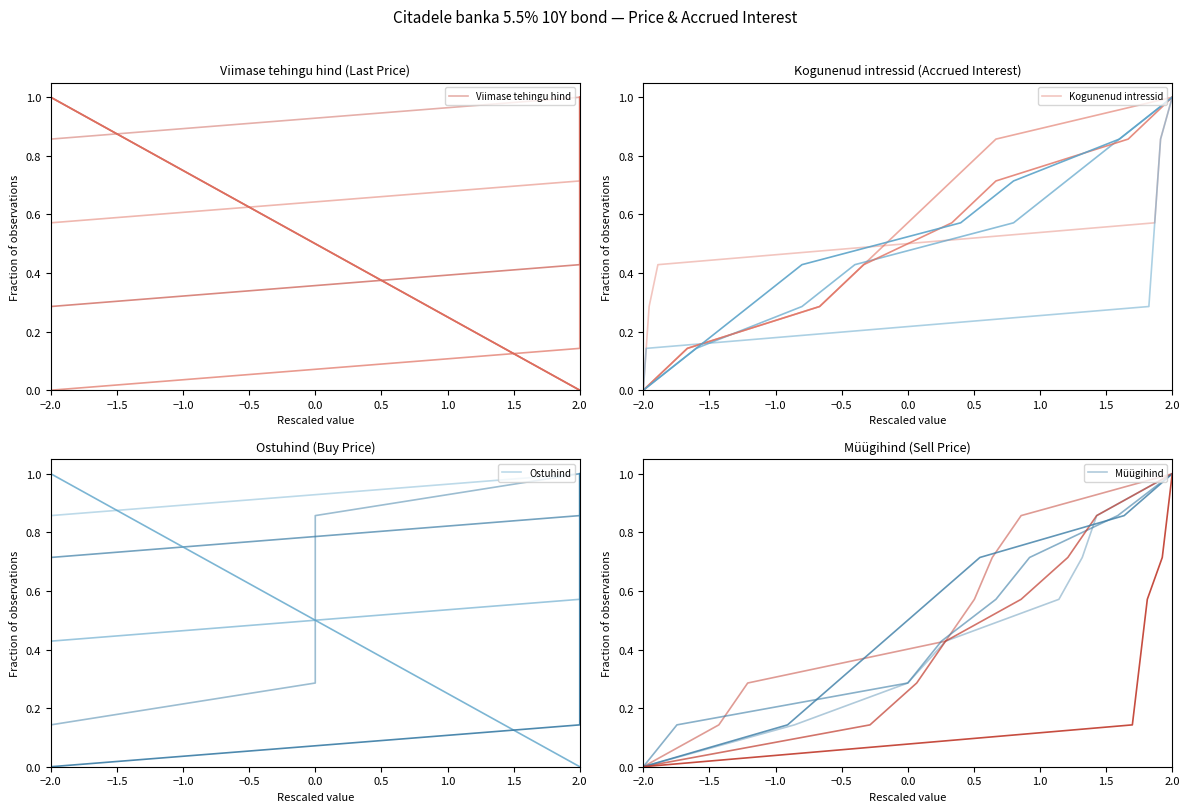

True or false: Kogunenud intressid and Ostuhind cross at least once.

False